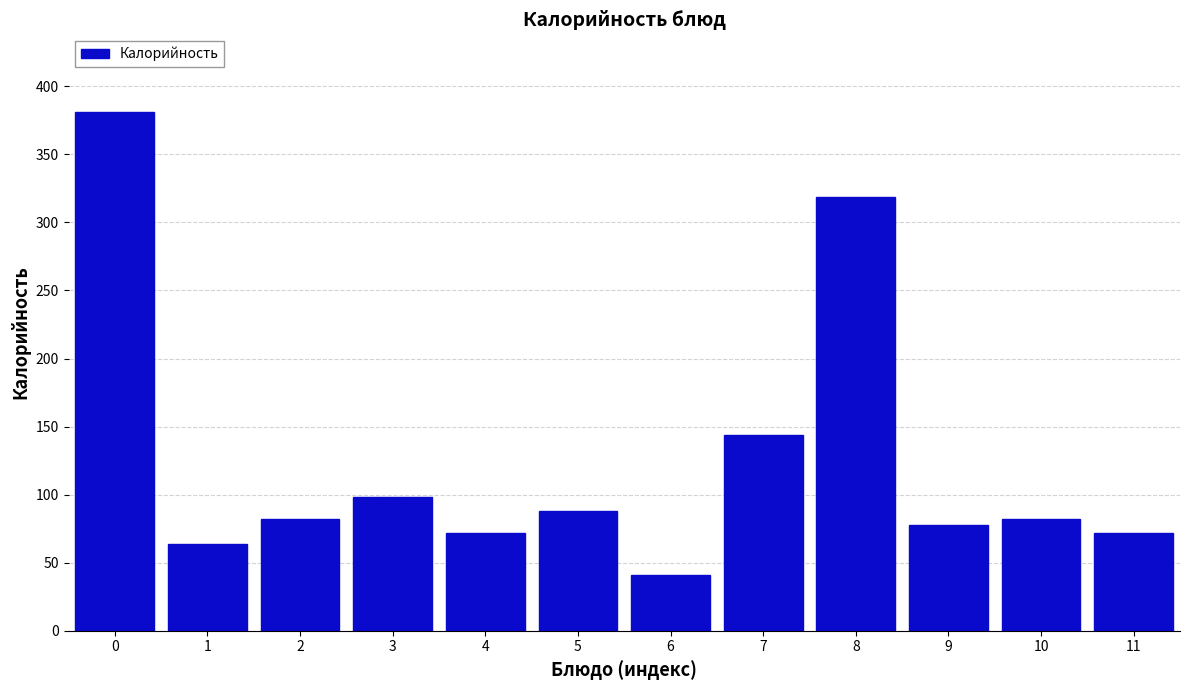

Reading left to right, transcribe all the data shown in this chart.

0=381	1=64	2=82	3=98	4=72	5=88	6=41	7=144	8=319	9=78	10=82	11=72